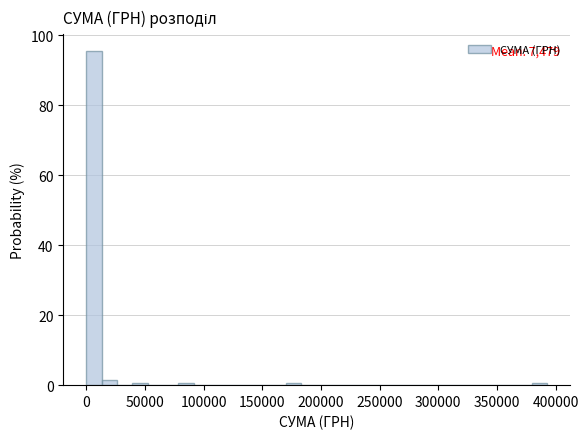

Read against the x-axis, roughly where is the centre of the tallest bar?

5000